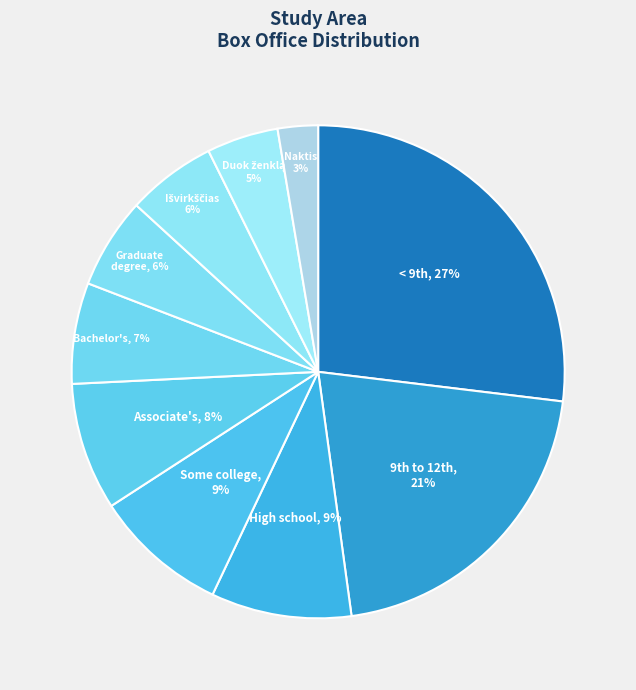

To the nearest percent, what is the difference between the largest and smallest slice percentages?

24%